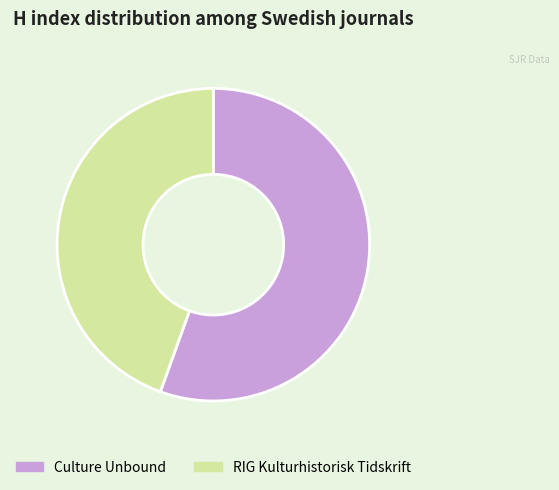

Count the number of slices in the pie.

2